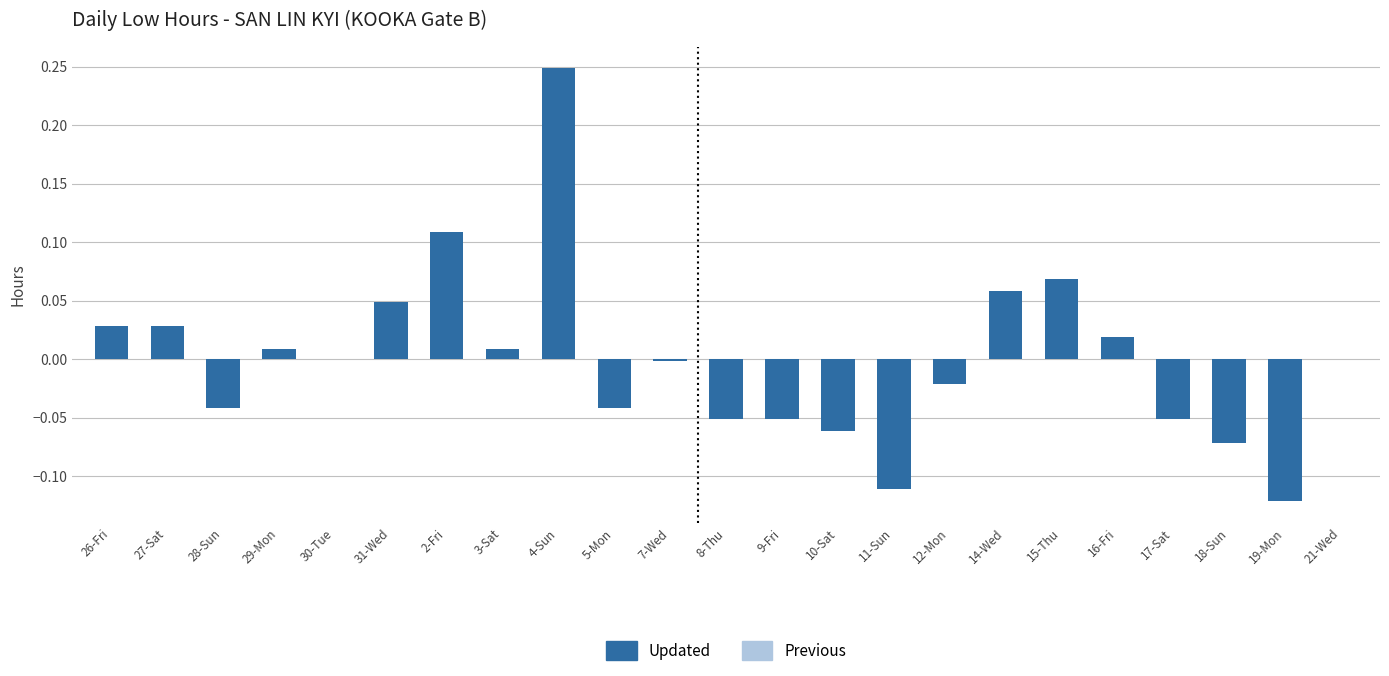

Is it true that the value at 2-Fri is 0.0?

False